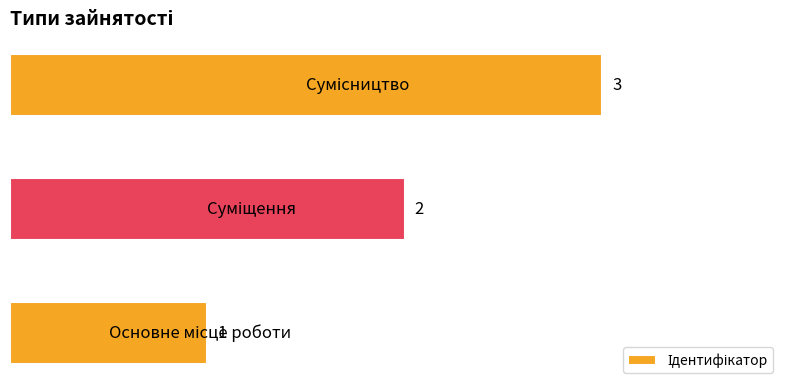

What is the maximum value shown in the chart?

3